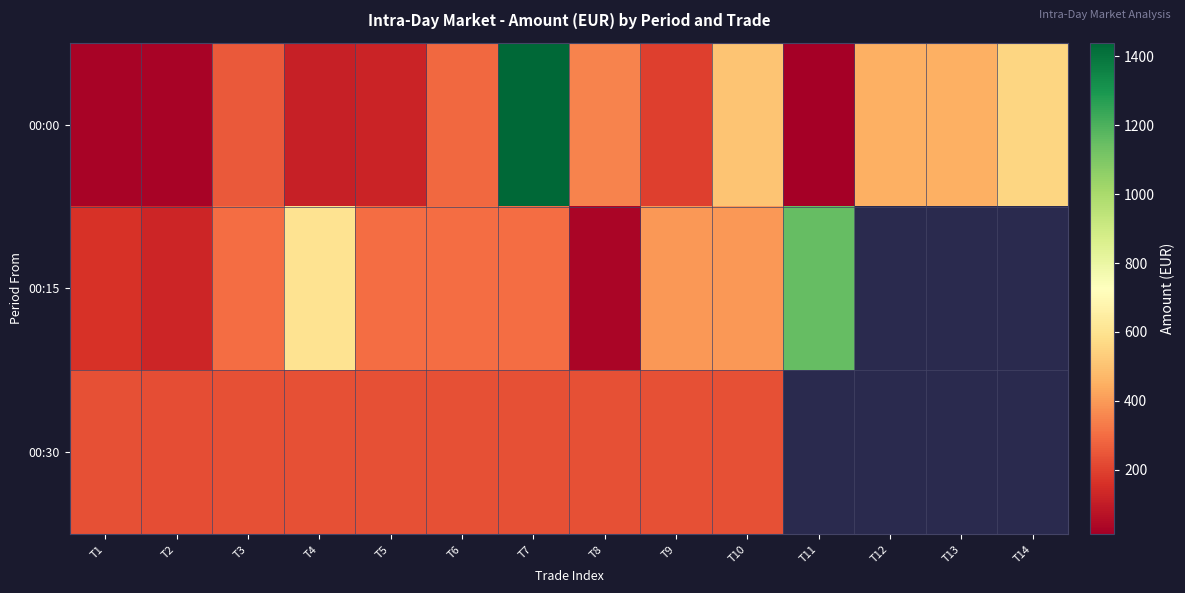

What is the difference between the maximum and minimum values in the 00:30 series?

9.3